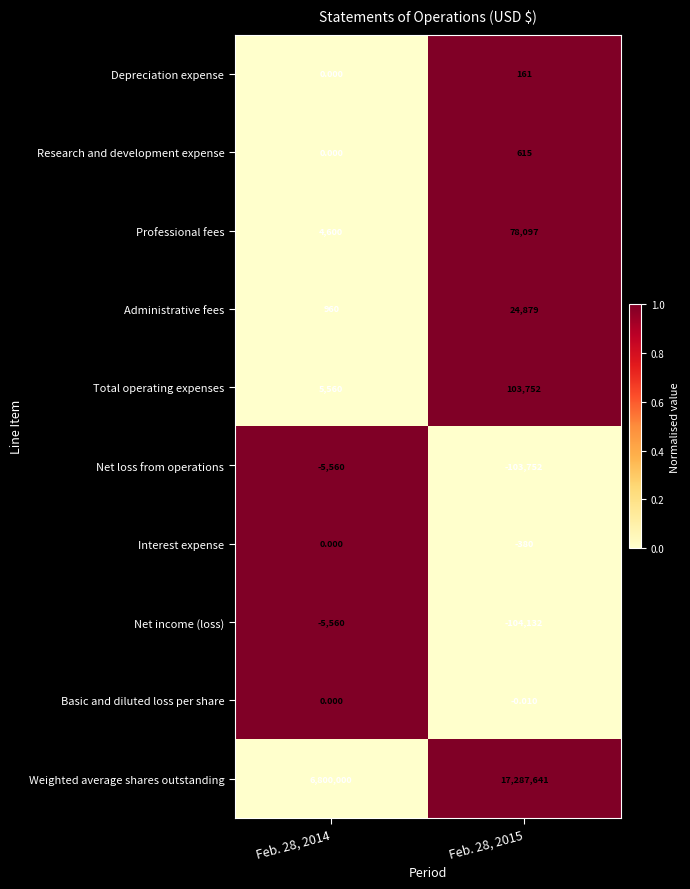

How many data points in Professional fees are less than 78097?

1